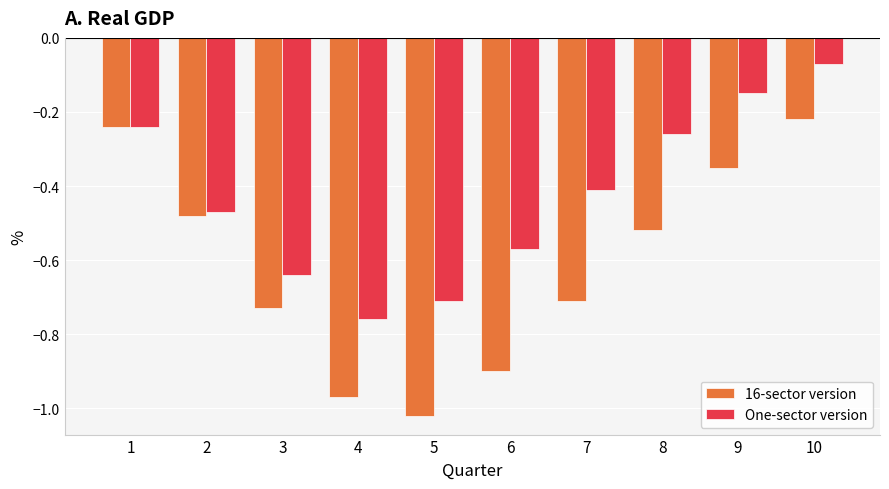

What is the sum of all One-sector version values?

-4.3